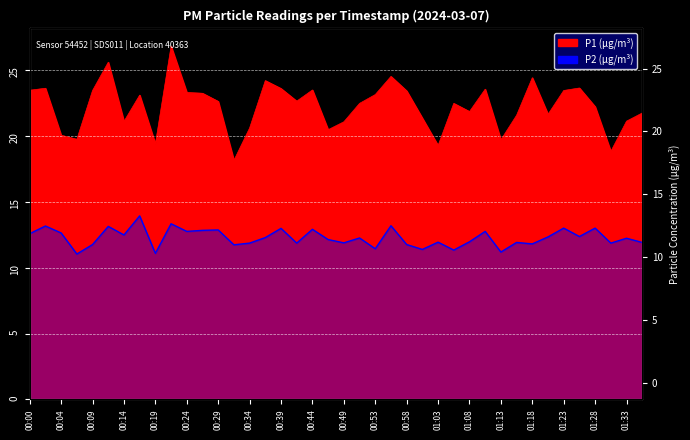

What is the difference between the maximum and second lowest values in the P1 series?

8.0